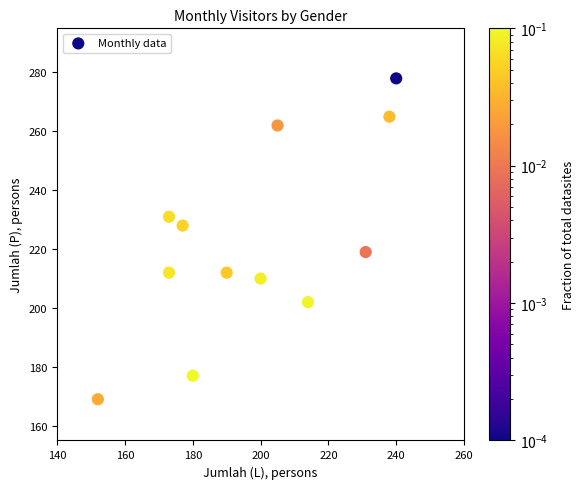

What is the range of X values (max minus min)?

88